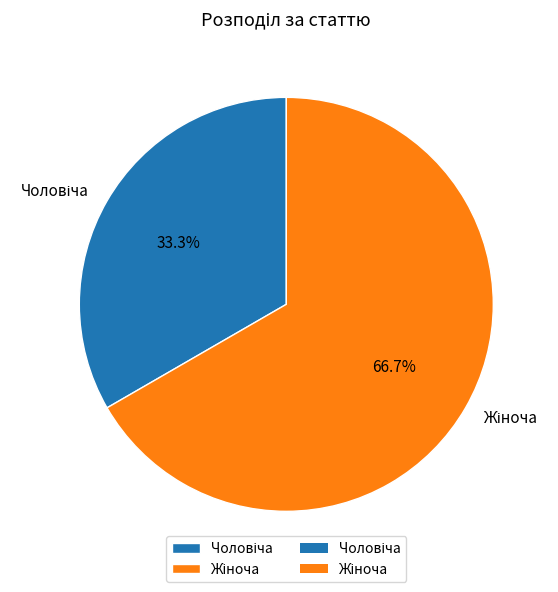

Is there a majority slice in this chart?

Yes